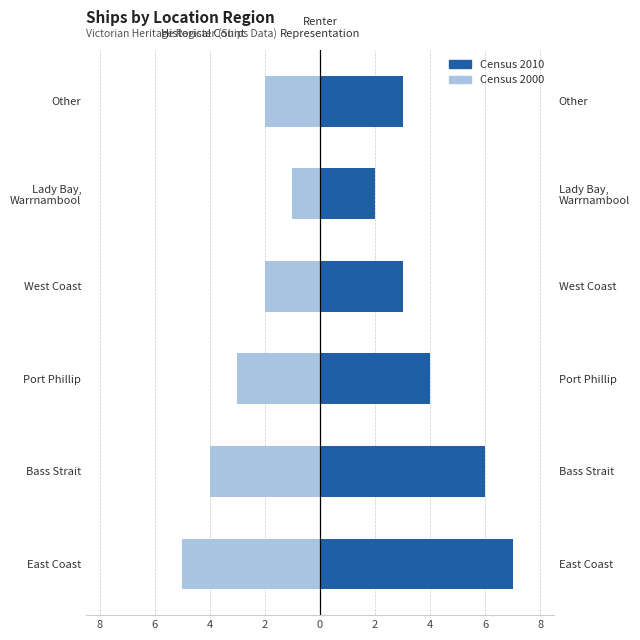

Which series has the largest total across all categories?

Census 2010